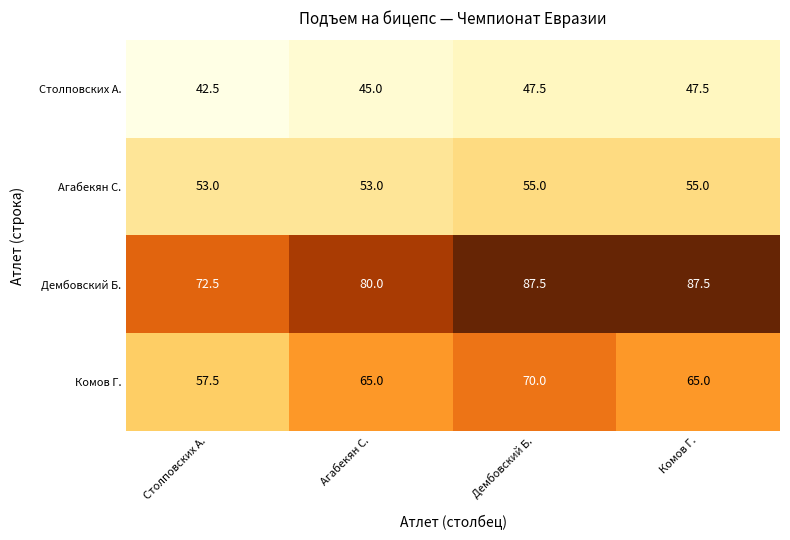

List the series in order of their overall mean, lowest first.

Столповских А., Агабекян С., Комов Г., Дембовский Б.